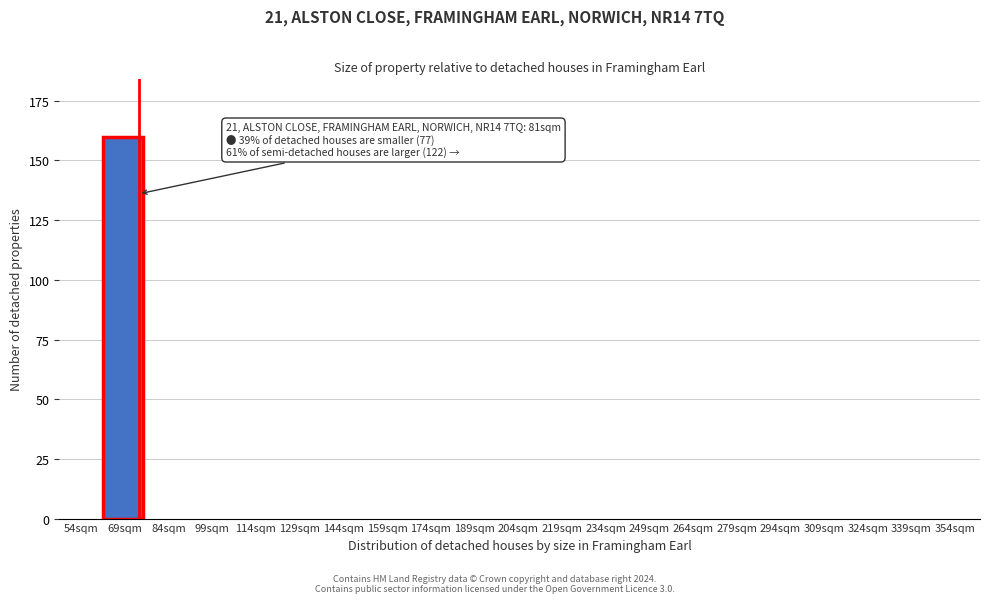

Reading left to right, what are all the values shown in this chart?

54sqm=0	69sqm=160	84sqm=0	99sqm=0	114sqm=0	129sqm=0	144sqm=0	159sqm=0	174sqm=0	189sqm=0	204sqm=0	219sqm=0	234sqm=0	249sqm=0	264sqm=0	279sqm=0	294sqm=0	309sqm=0	324sqm=0	339sqm=0	354sqm=0